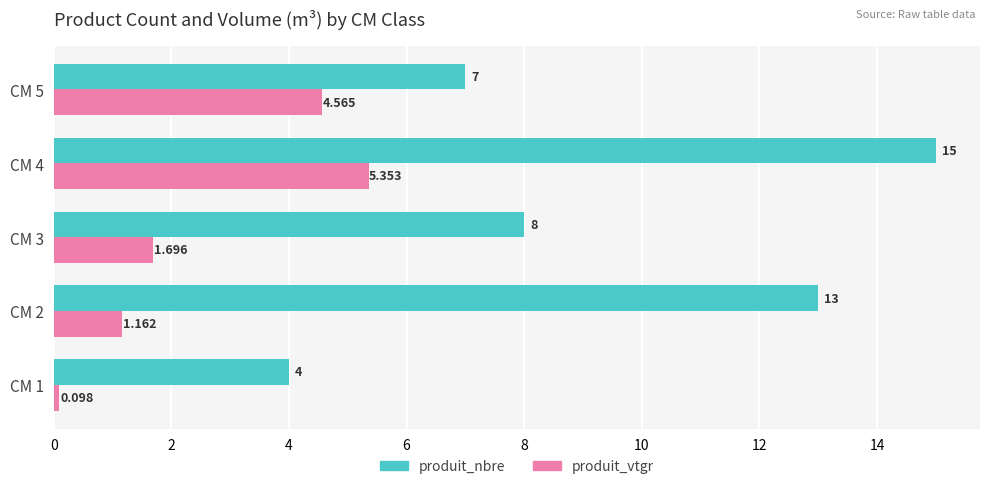

At CM 1, list the series in order from smallest to largest.

produit_vtgr, produit_nbre